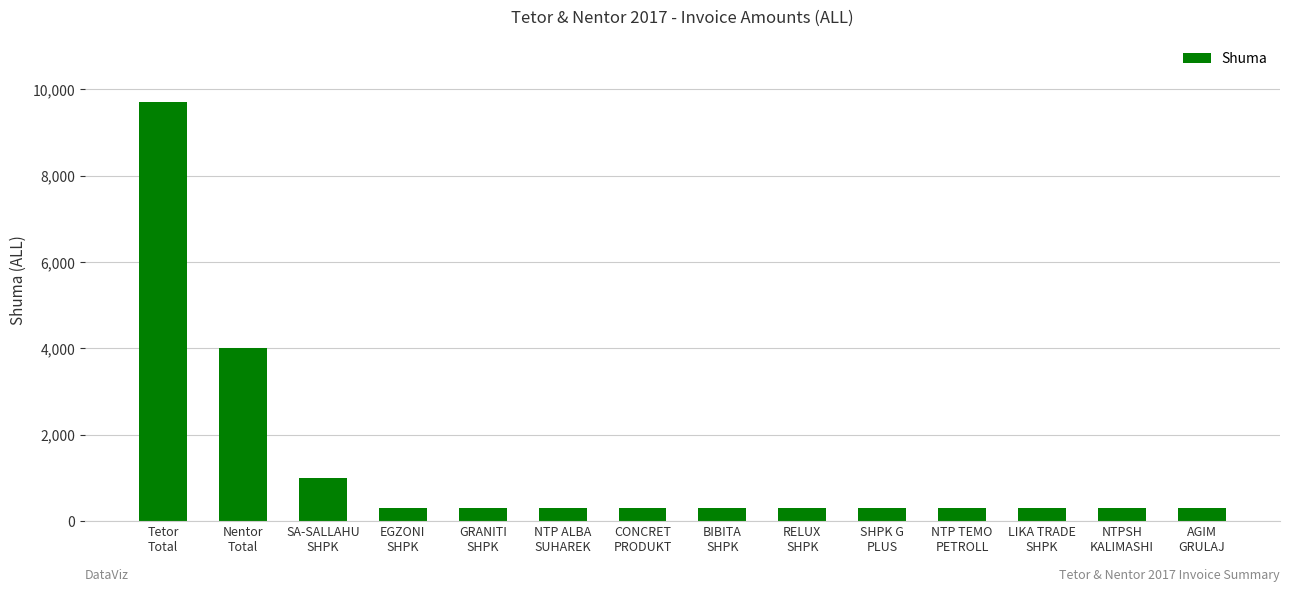

What is the label of the 11th bar from the right?

EGZONI
SHPK